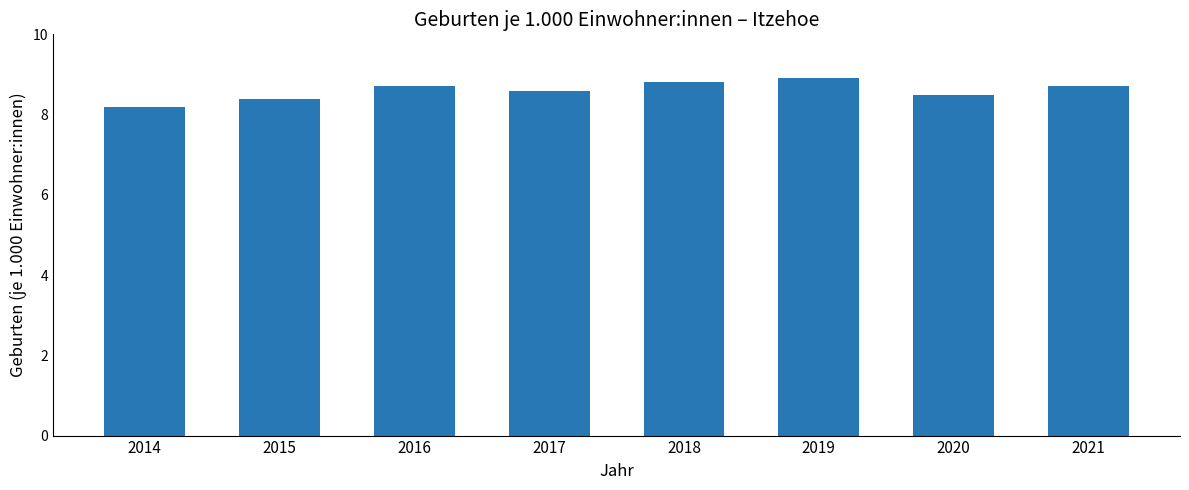

What is the difference between the maximum and minimum values?

0.7